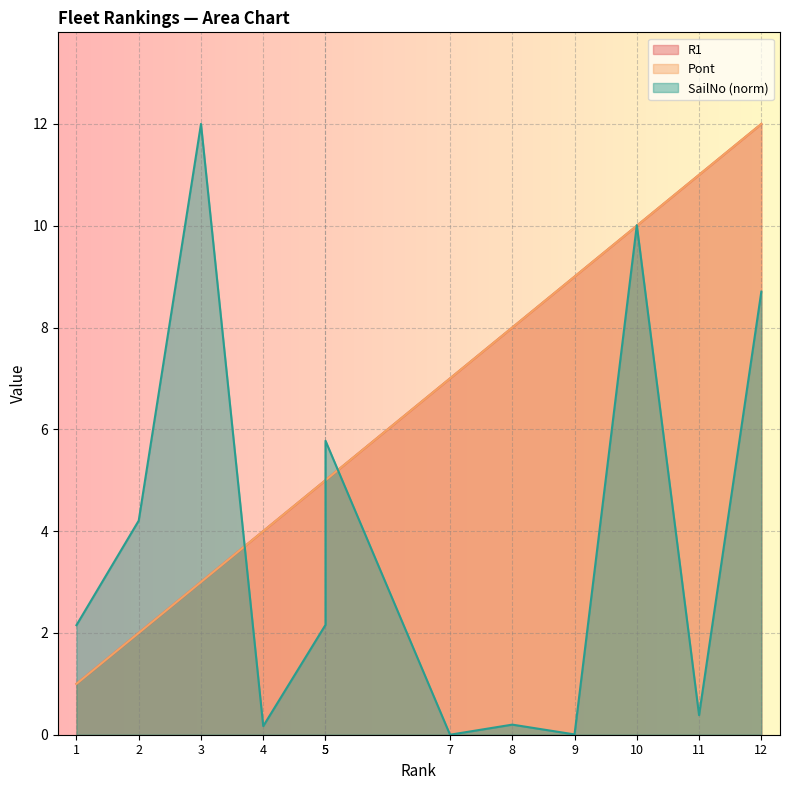

Which category has the lowest value in the R1 series?

1